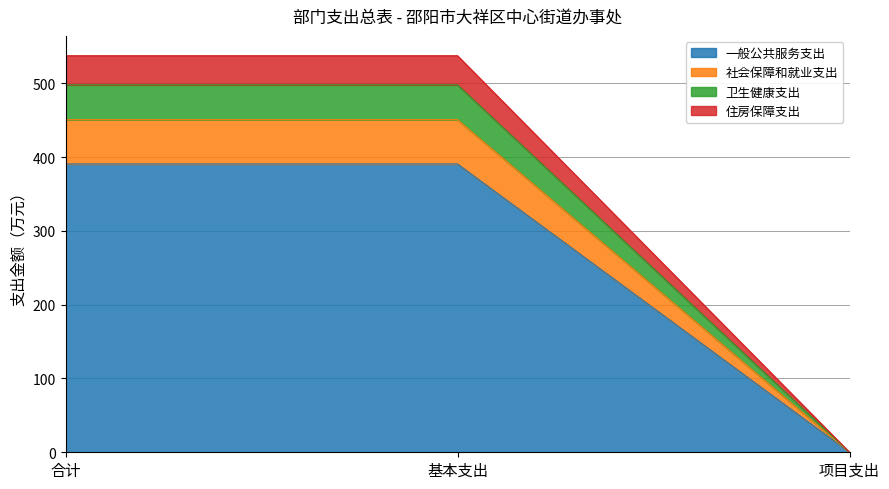

How many positive values does the 社会保障和就业支出 series have?

2